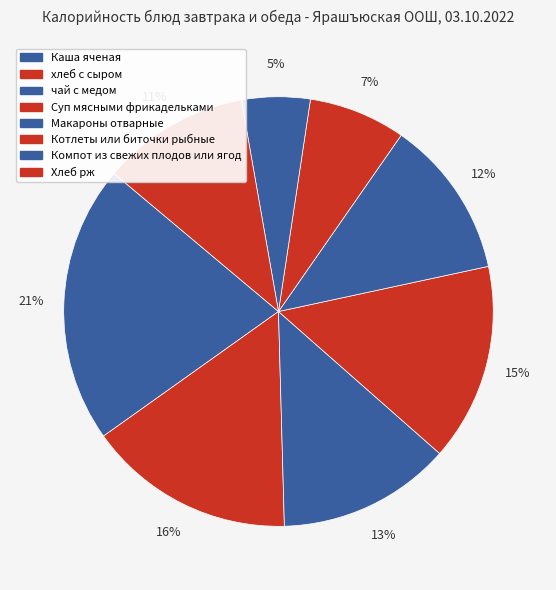

Is there a majority slice in this chart?

No